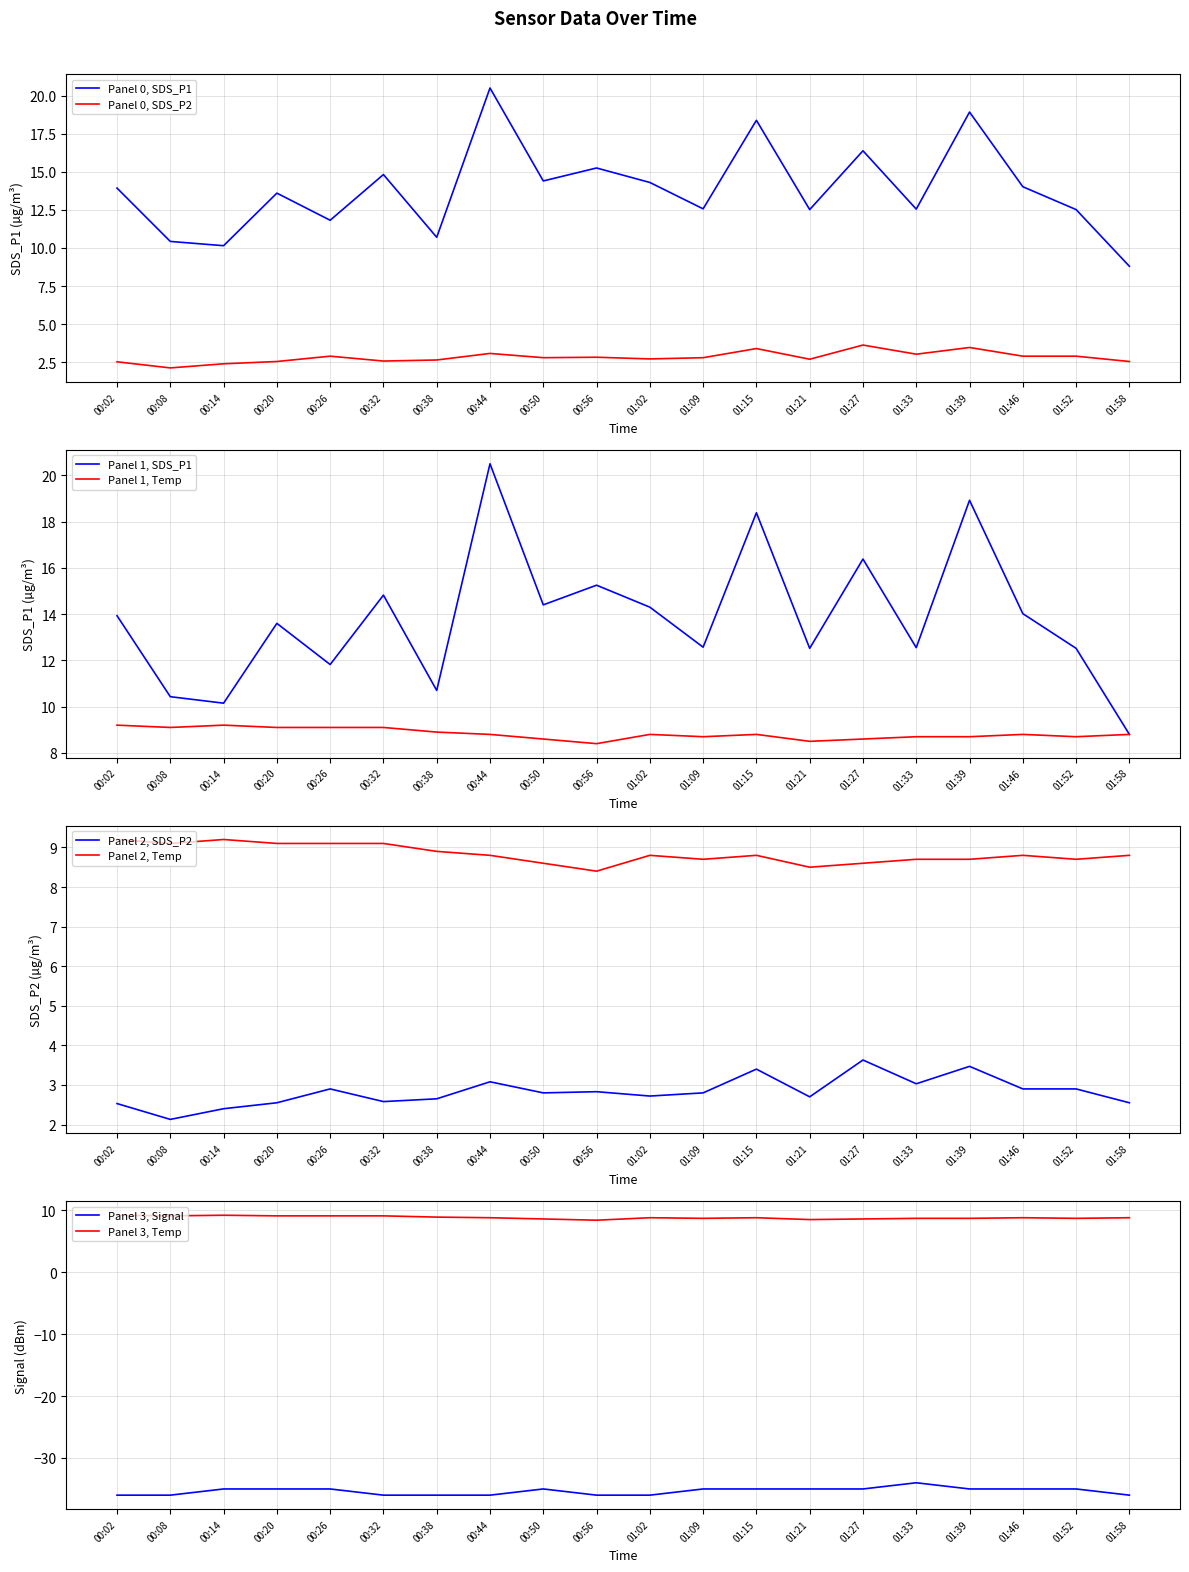

True or false: SDS_P2 and Signal intersect in this chart.

False